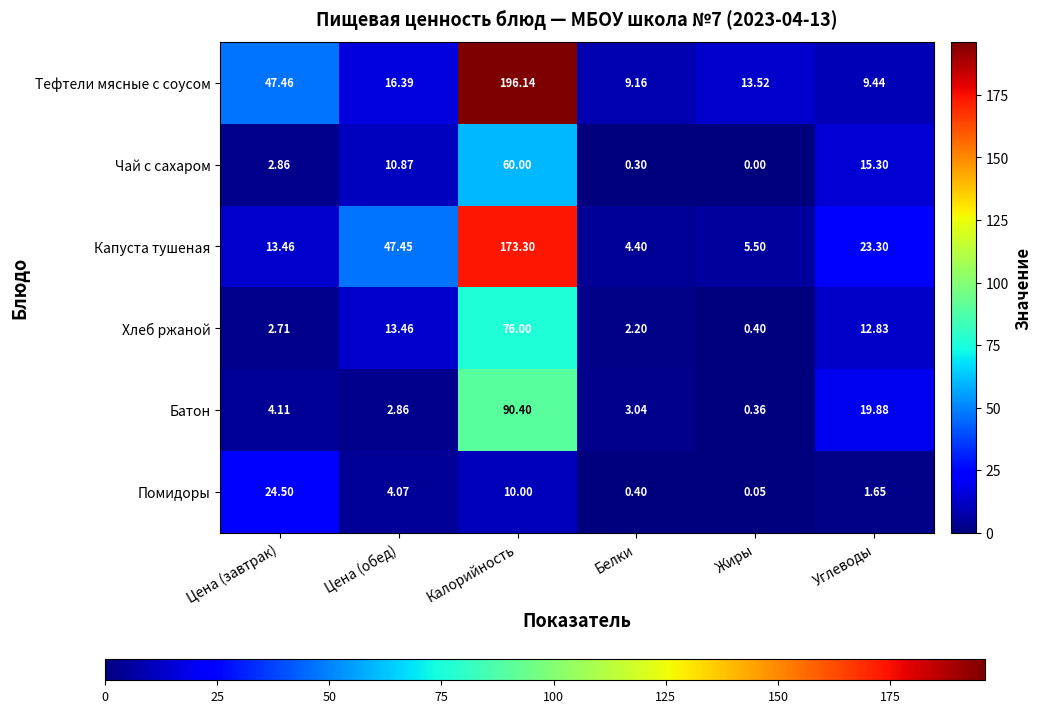

Rank the series at Цена (завтрак) from lowest to highest value.

Хлеб ржаной, Чай с сахаром, Батон, Капуста тушеная, Помидоры, Тефтели мясные с соусом